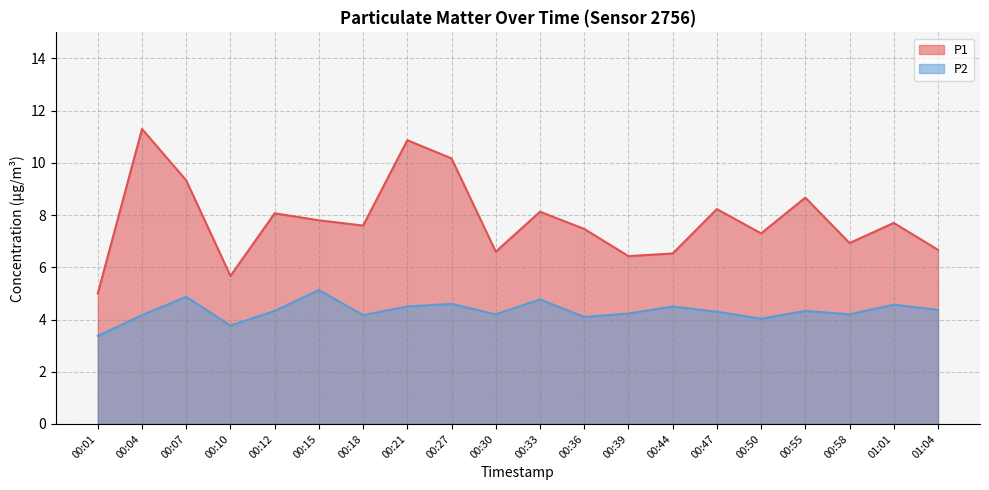

What is the sum of all P2 values?

86.5